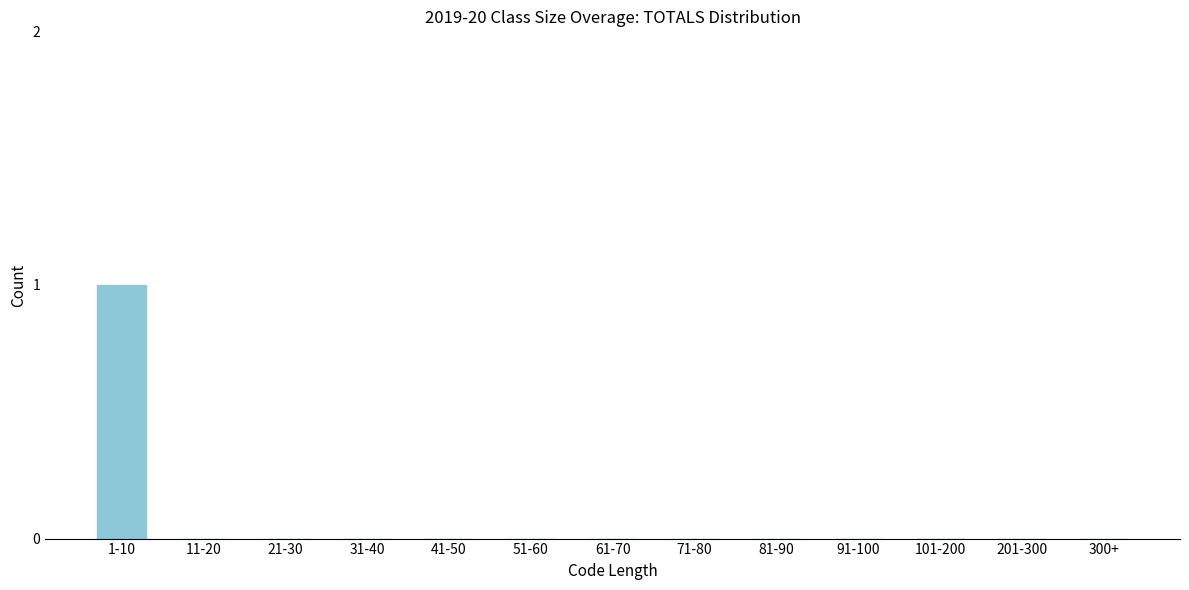

Reading left to right, extract all data points from this chart.

1-10=1	11-20=0	21-30=0	31-40=0	41-50=0	51-60=0	61-70=0	71-80=0	81-90=0	91-100=0	101-200=0	201-300=0	300+=0